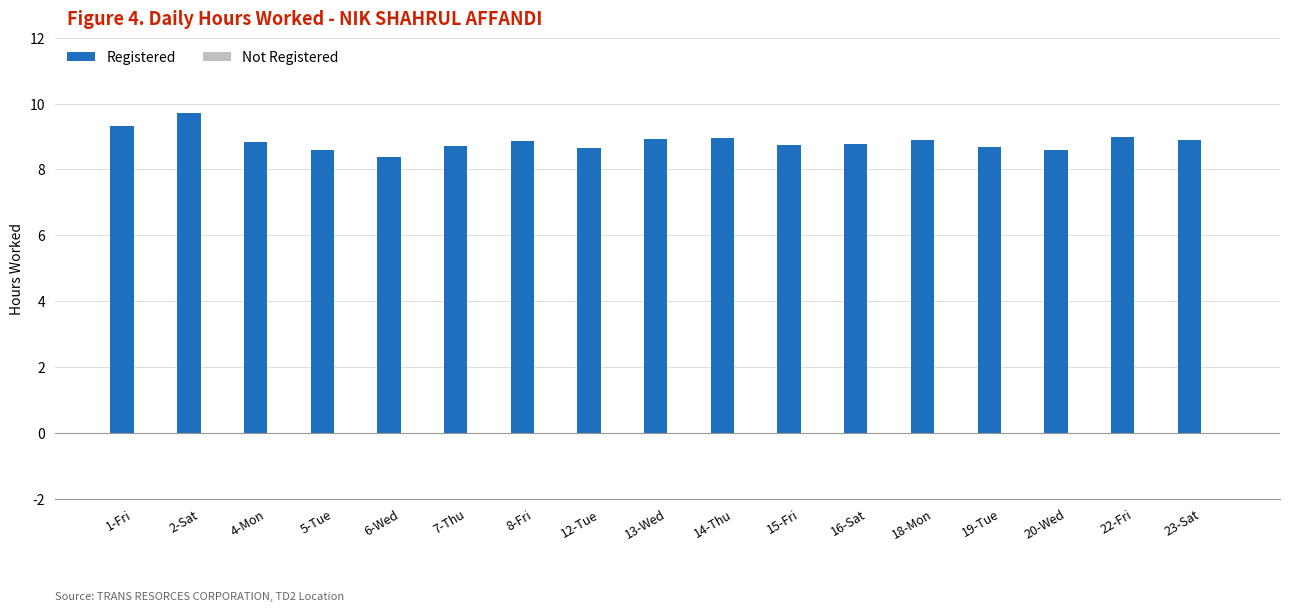

What is the change in value from 4-Mon to 20-Wed?

-0.3